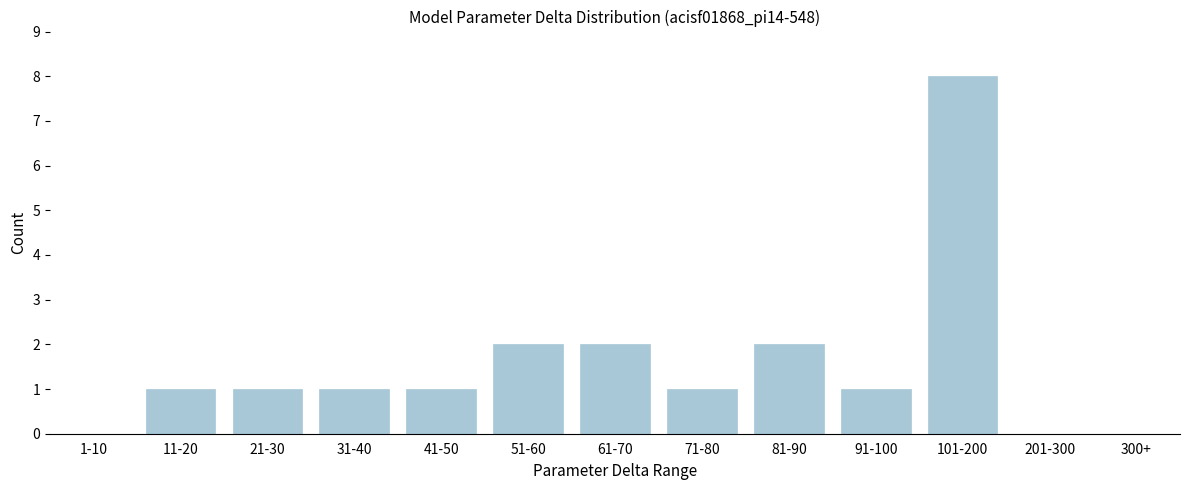

Reading left to right, transcribe all the data shown in this chart.

1-10=0	11-20=1	21-30=1	31-40=1	41-50=1	51-60=2	61-70=2	71-80=1	81-90=2	91-100=1	101-200=8	201-300=0	300+=0